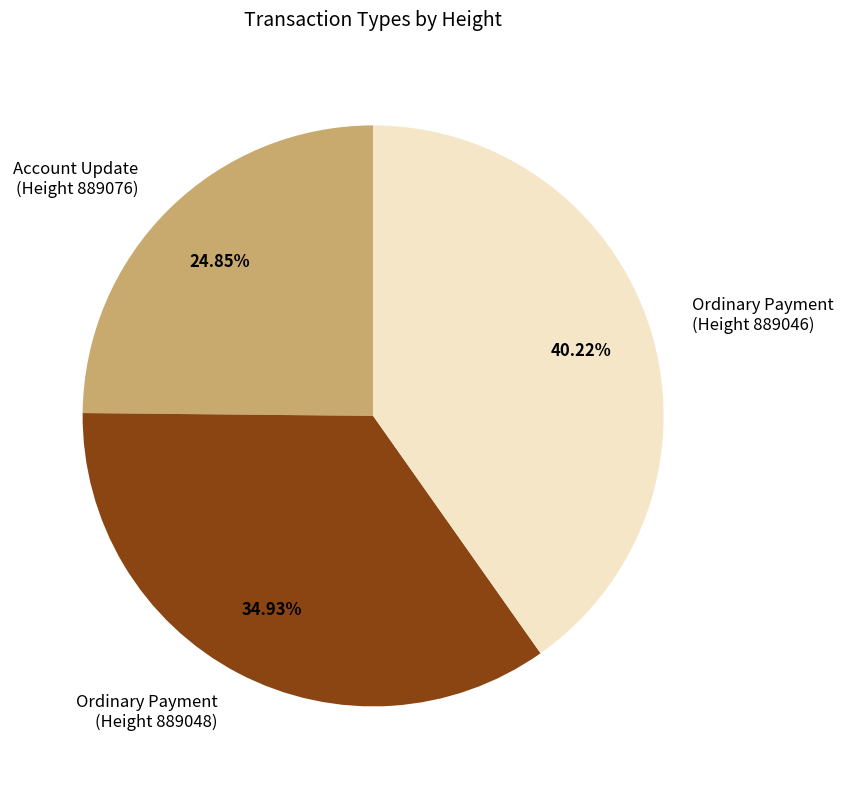

Rank the categories by value from highest to lowest.

Ordinary Payment (Height 889046), Ordinary Payment (Height 889048), Account Update (Height 889076)